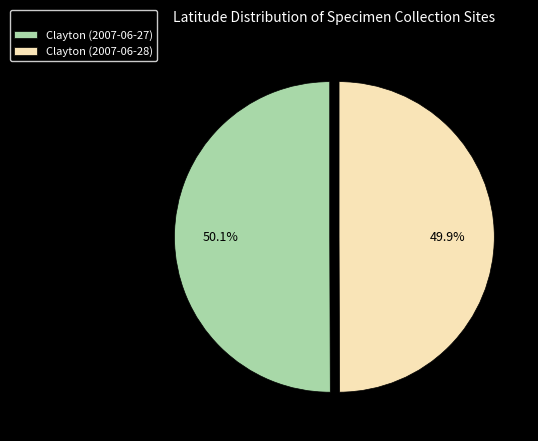

Is the sum of Clayton (2007-06-27) and Clayton (2007-06-28) greater than half?

Yes